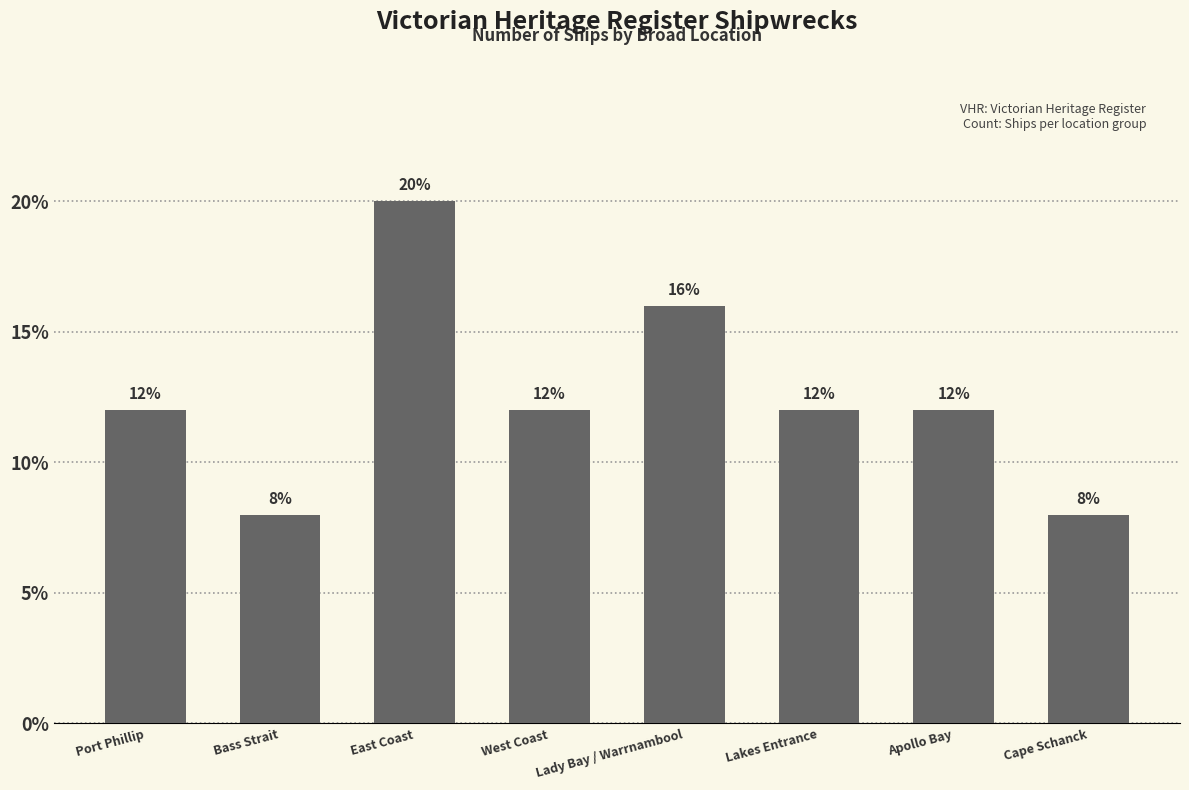

What position from the right is Apollo Bay?

2